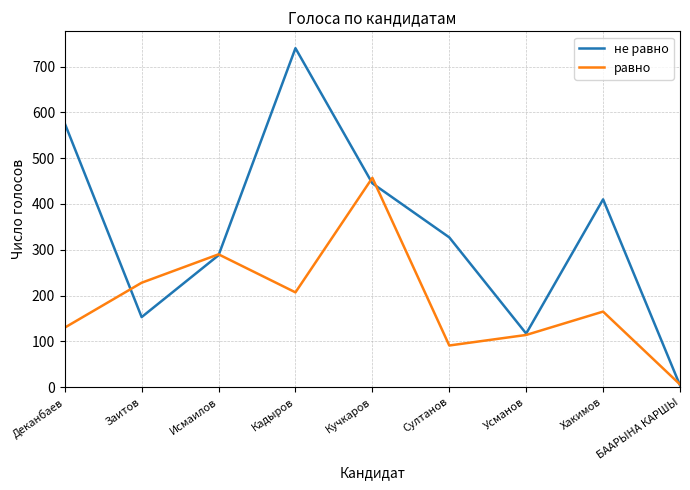

True or false: равно and не равно intersect in this chart.

True